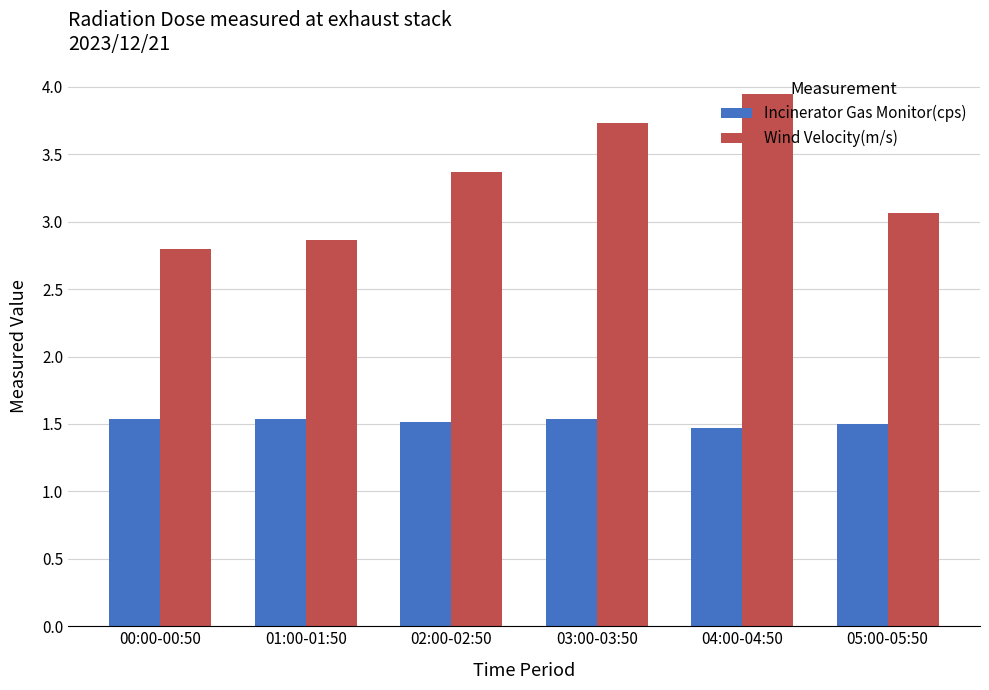

Count the Incinerator Gas Monitor(cps) values in the range 1 to 2.

6